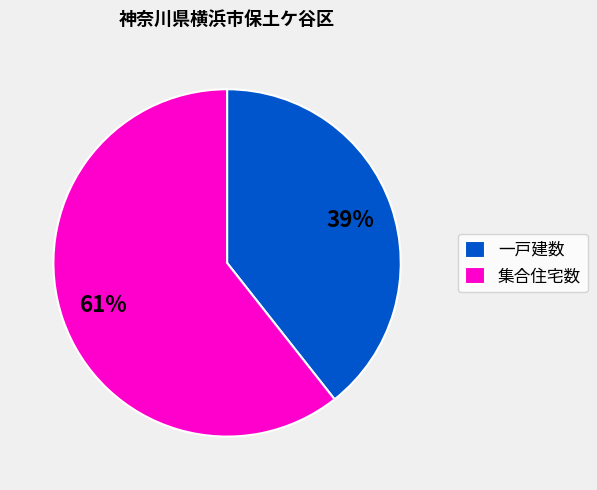

Which category has the smallest portion of the pie?

一戸建数